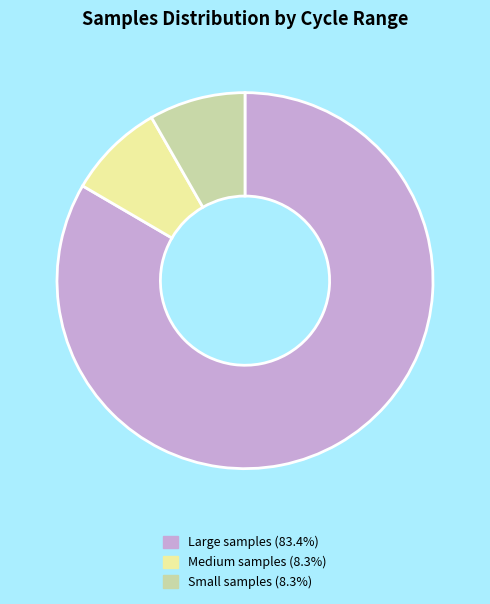

Count the number of slices in the pie.

3